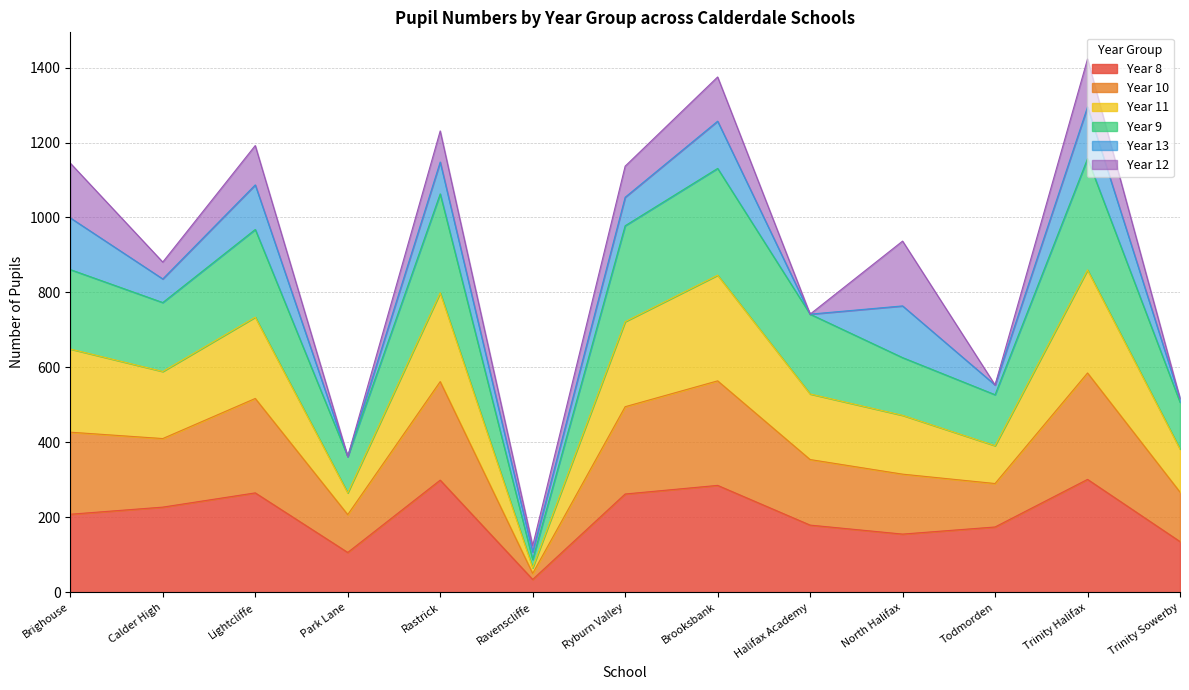

What is the value of the Year 8 point at the 8th from the left?

285